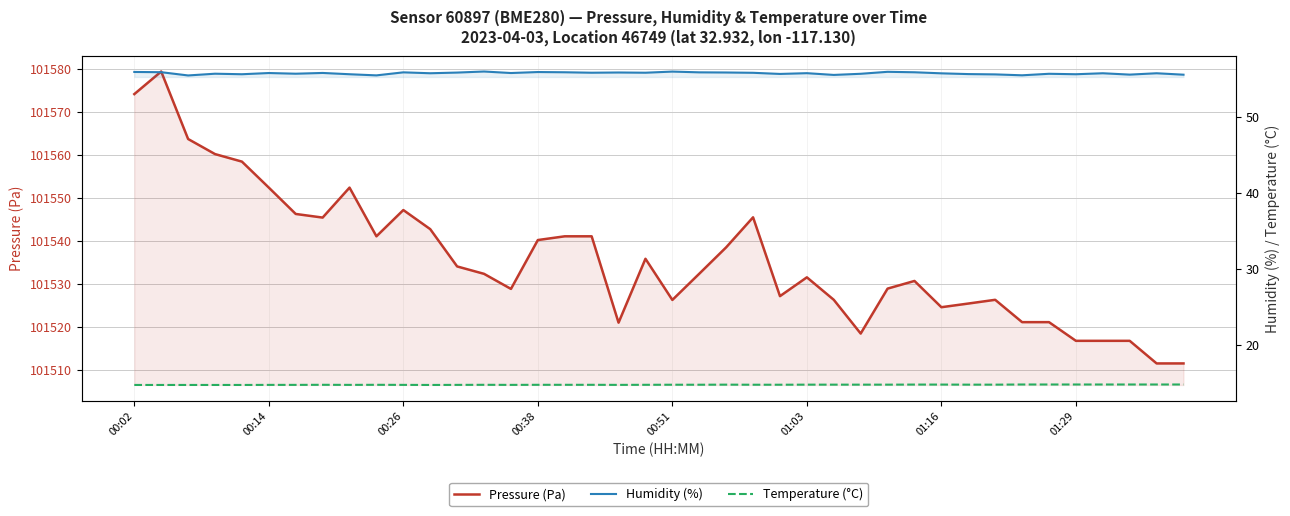

What is the sum of the Humidity (%) values at 21 and 36?

111.7